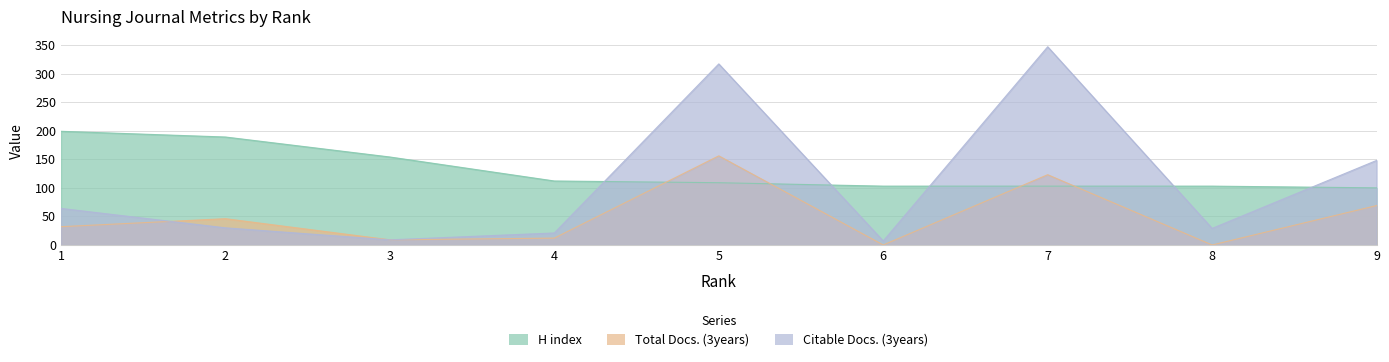

Between 3 and 6, which series saw the biggest shift?

H index